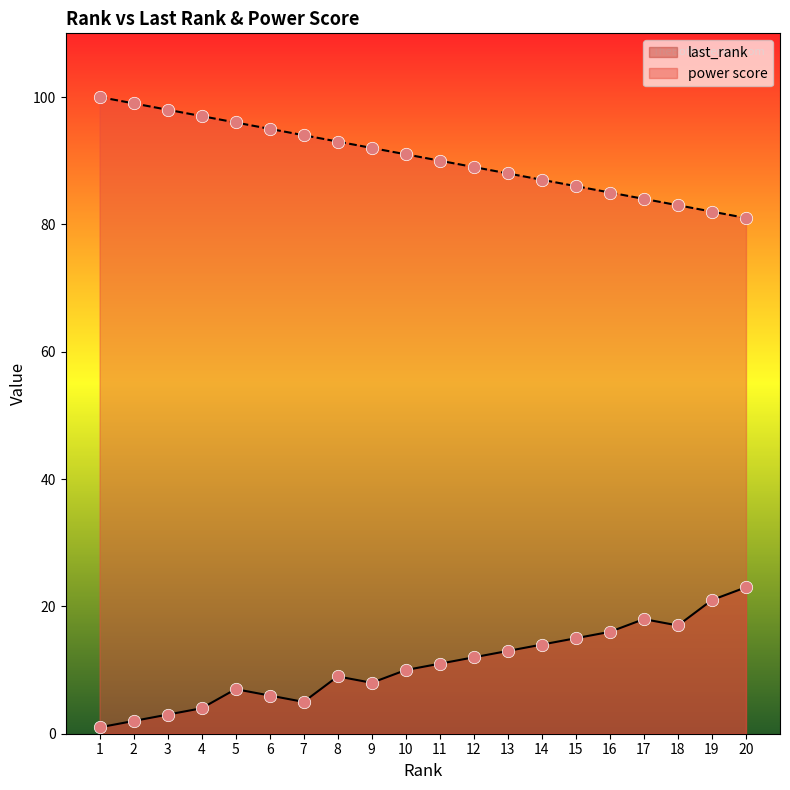

At which category is the sum across all series the highest?

20